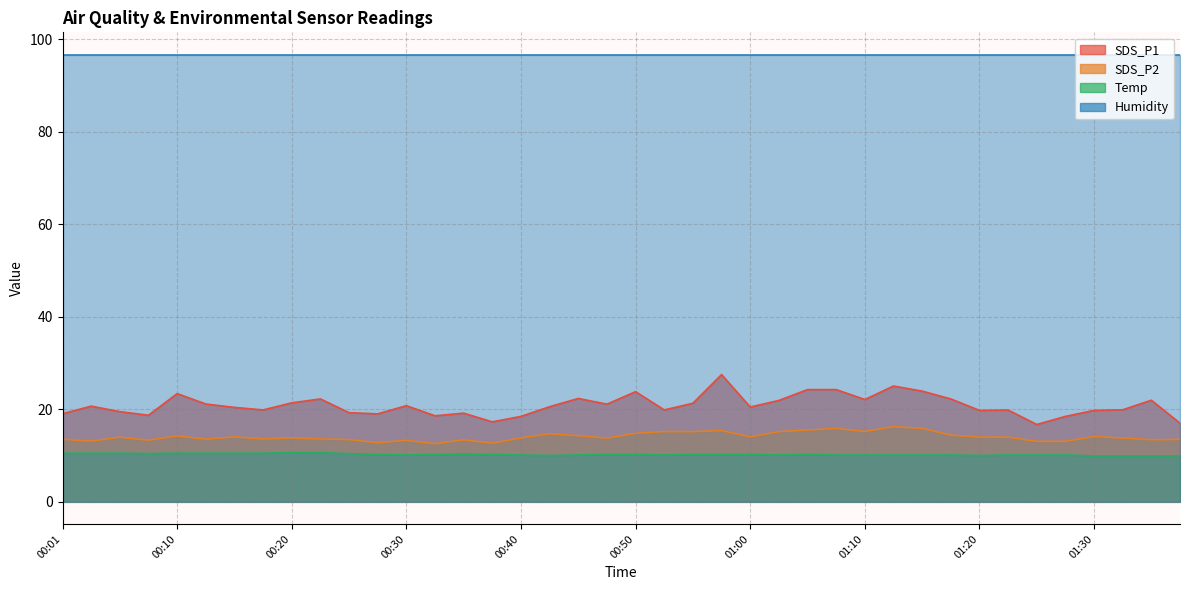

Which series has the widest spread of values?

SDS_P1